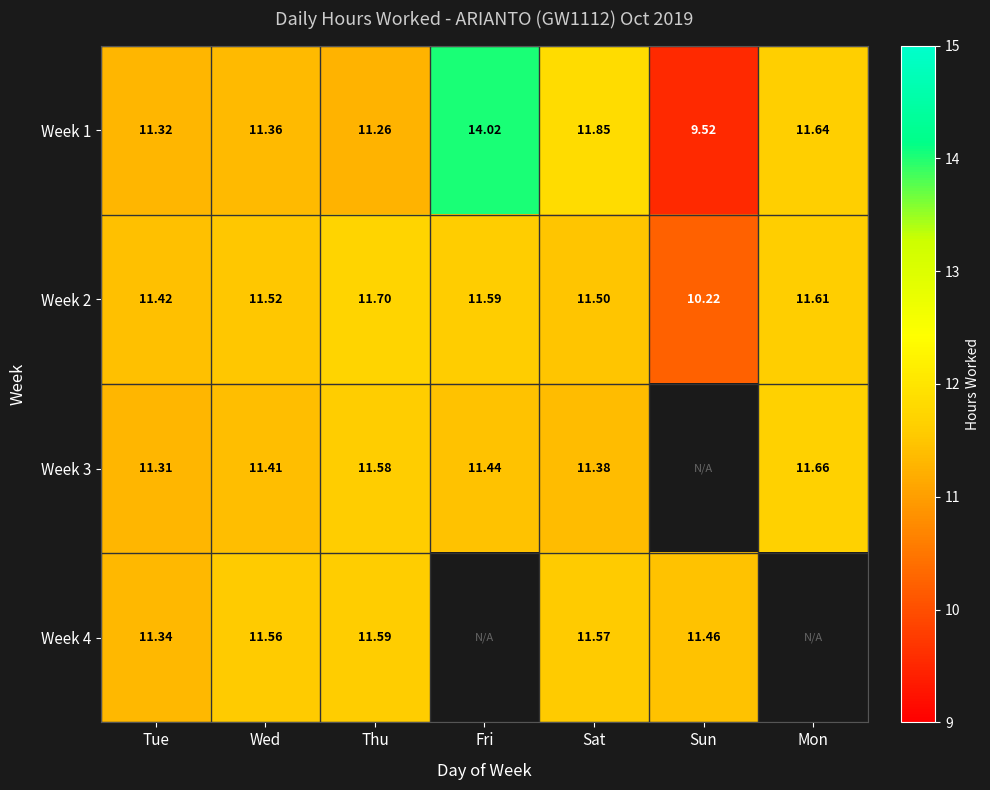

What is the difference between the second highest and second lowest values in the Week 2 series?

0.2